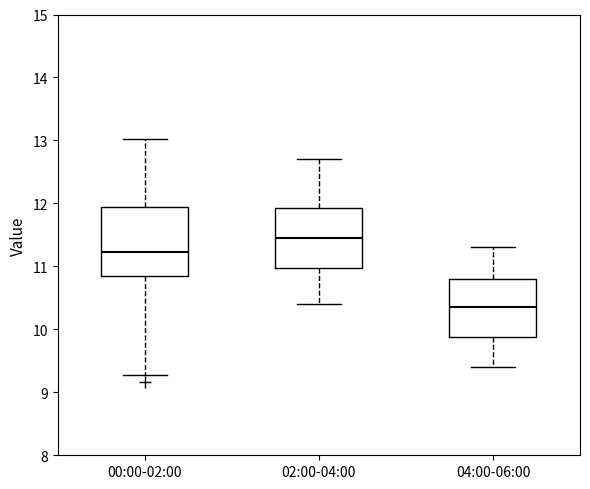

Reading left to right, read every box against the y-axis: the position of its median line, the range the box covers, and the ends of its whiskers. The values are not printed on the chart, so give them approximately, as read against the axis.

00:00-02:00: median 11.2, box 10.9 to 11.9, whiskers 9.3 to 13.0
02:00-04:00: median 11.5, box 11.0 to 11.9, whiskers 10.4 to 12.7
04:00-06:00: median 10.4, box 9.9 to 10.8, whiskers 9.4 to 11.3